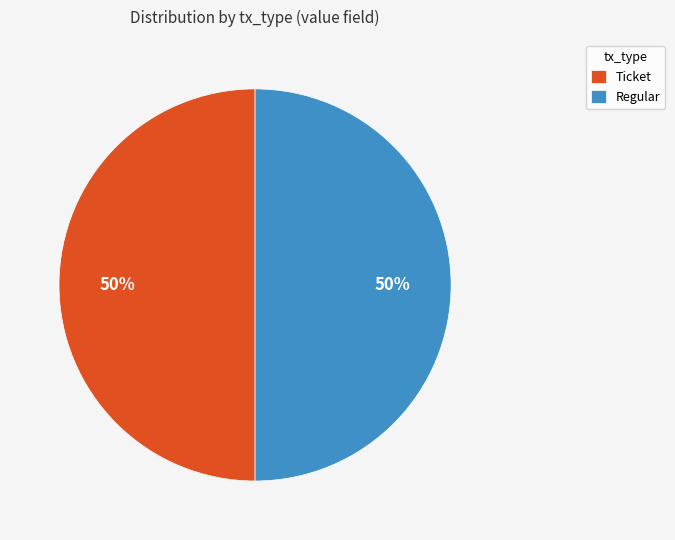

The Regular slice represents 60% of the pie. True or false?

False